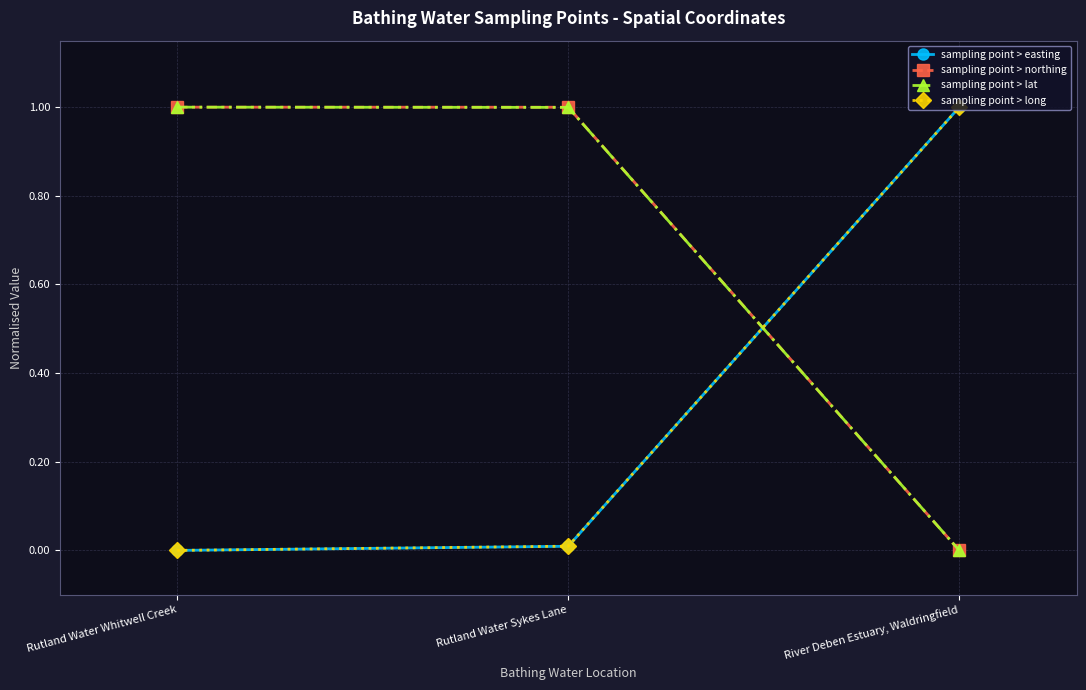

List the labels in order of sampling point > long value, largest first.

River Deben Estuary, Waldringfield, Rutland Water Sykes Lane, Rutland Water Whitwell Creek